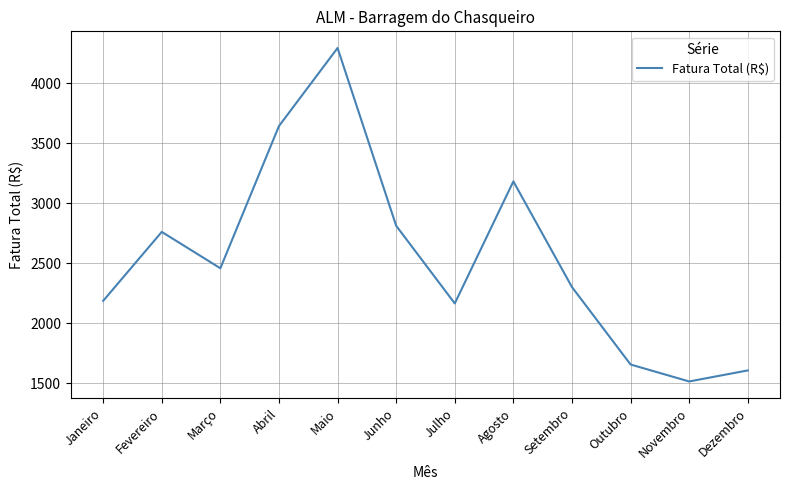

What is the ratio of the value at Julho to the value at Novembro?

1.4